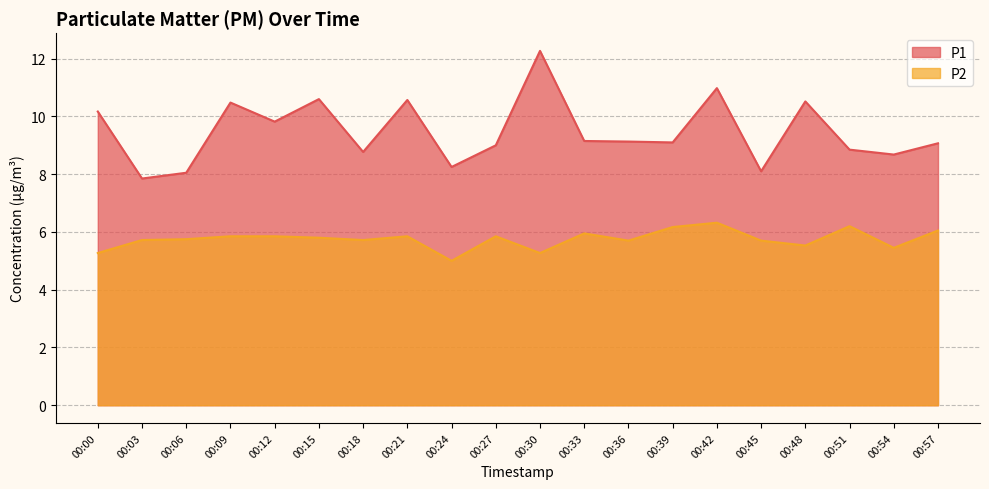

At which category does the chart reach its peak across all series?

00:30